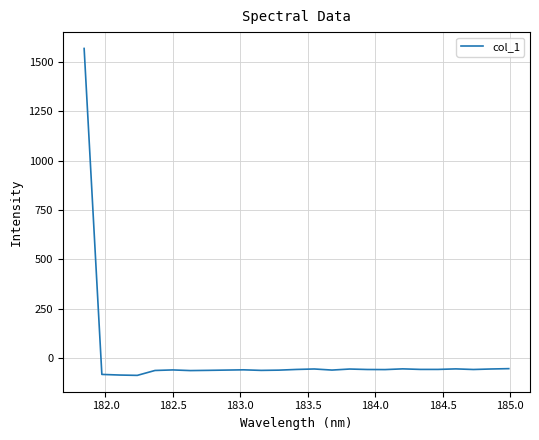

What is the greatest value displayed?

1568.8